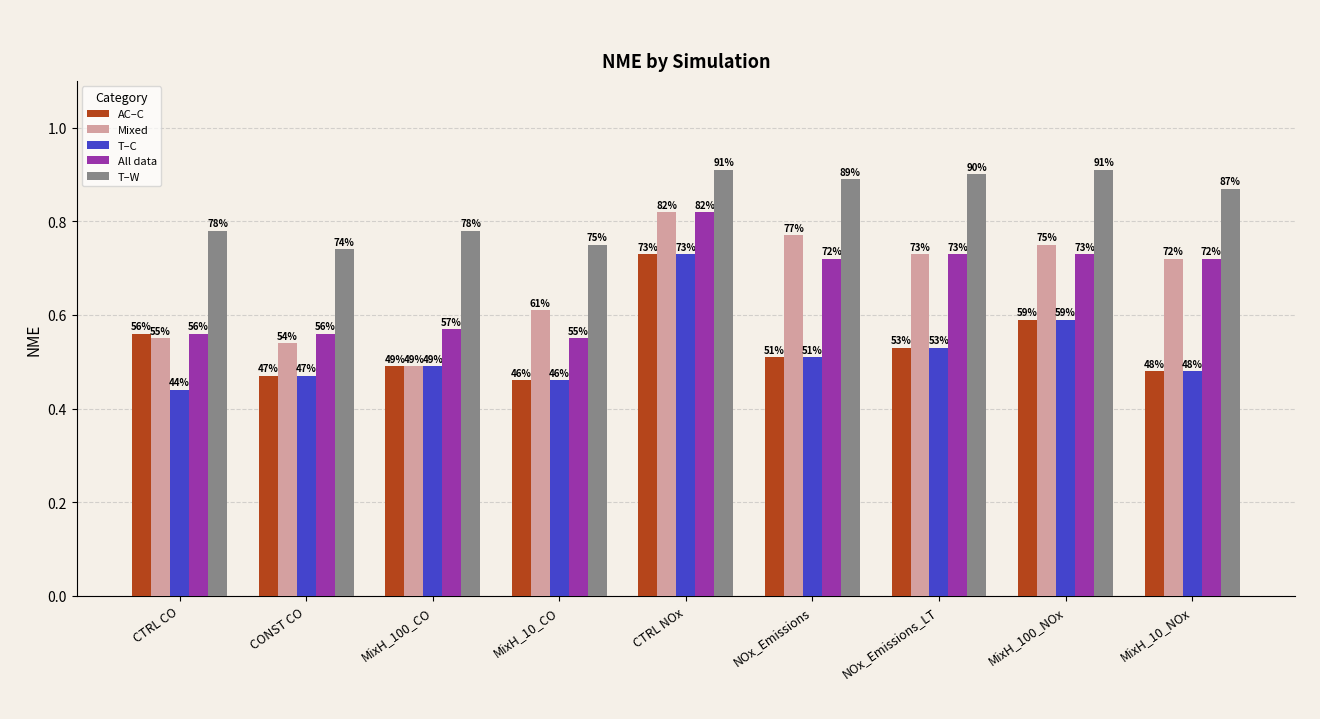

The value of Mixed at NOx_Emissions is 0.8. True or false?

True